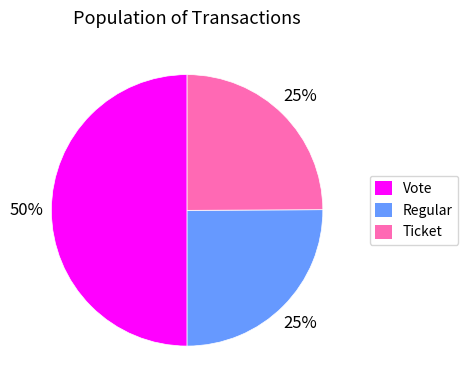

How many slices are in this pie chart?

3